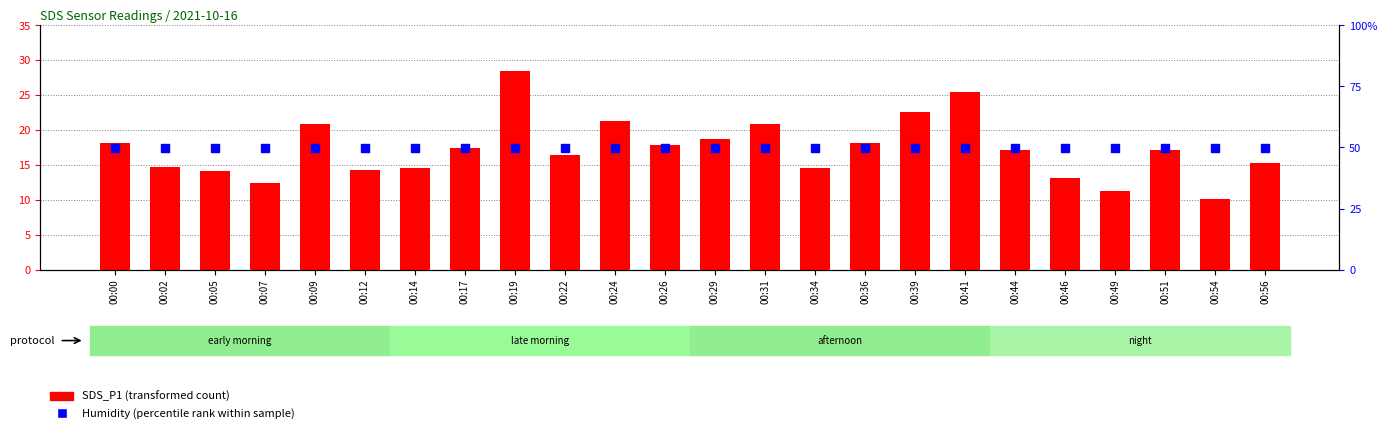

Which series contains the highest Y value?

Humidity (percentile rank)